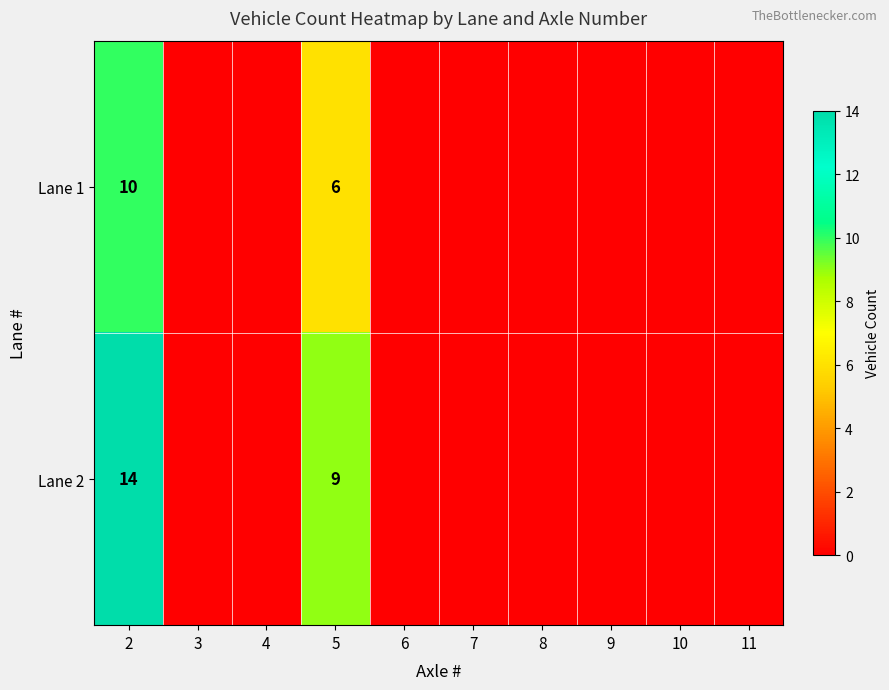

True or false: Lane 2 has a value of 9 at 5.

True